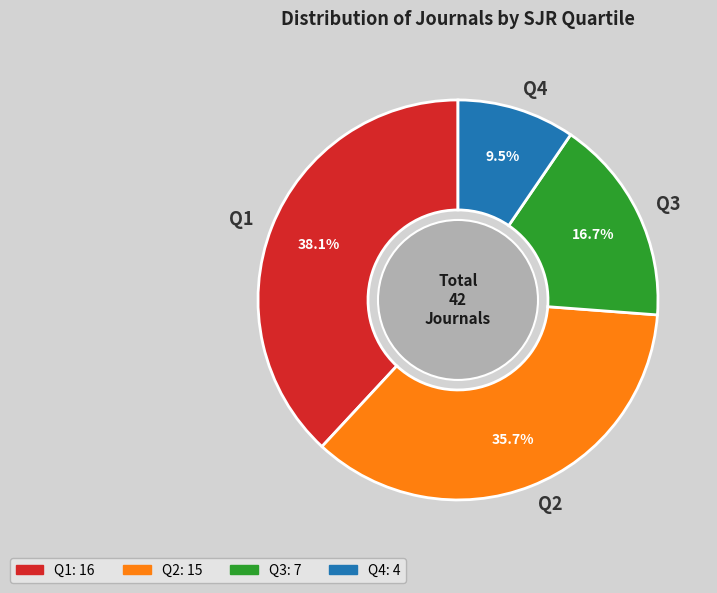

Which category has the biggest portion of the pie?

Q1